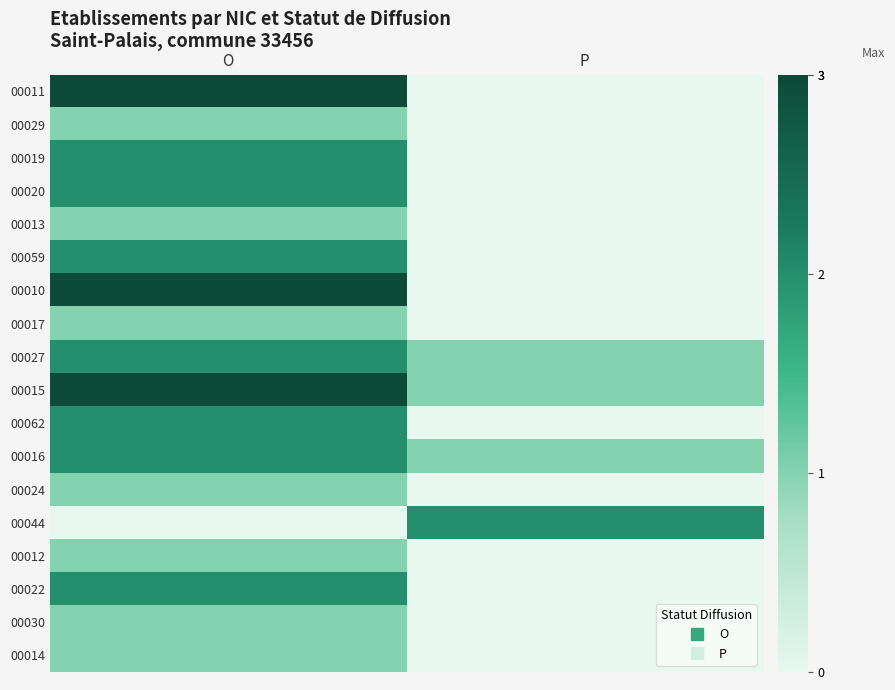

Rank the series by their maximum value, from lowest to highest.

00029, 00013, 00017, 00024, 00012, 00030, 00014, 00019, 00020, 00059, 00027, 00062, 00016, 00044, 00022, 00011, 00010, 00015